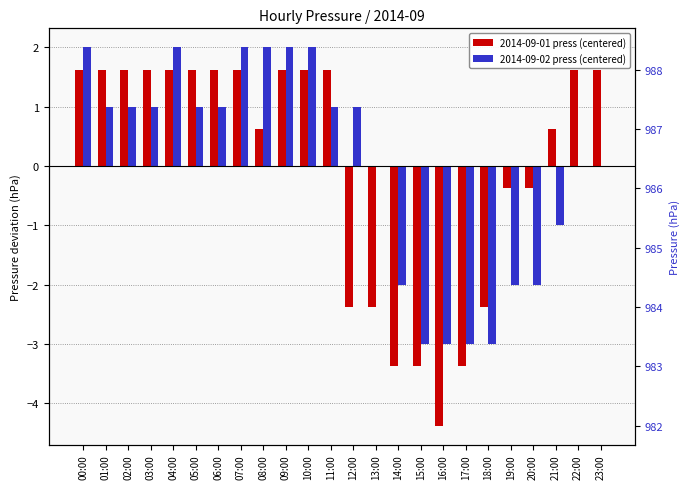

What position from the right is 00:00?

24